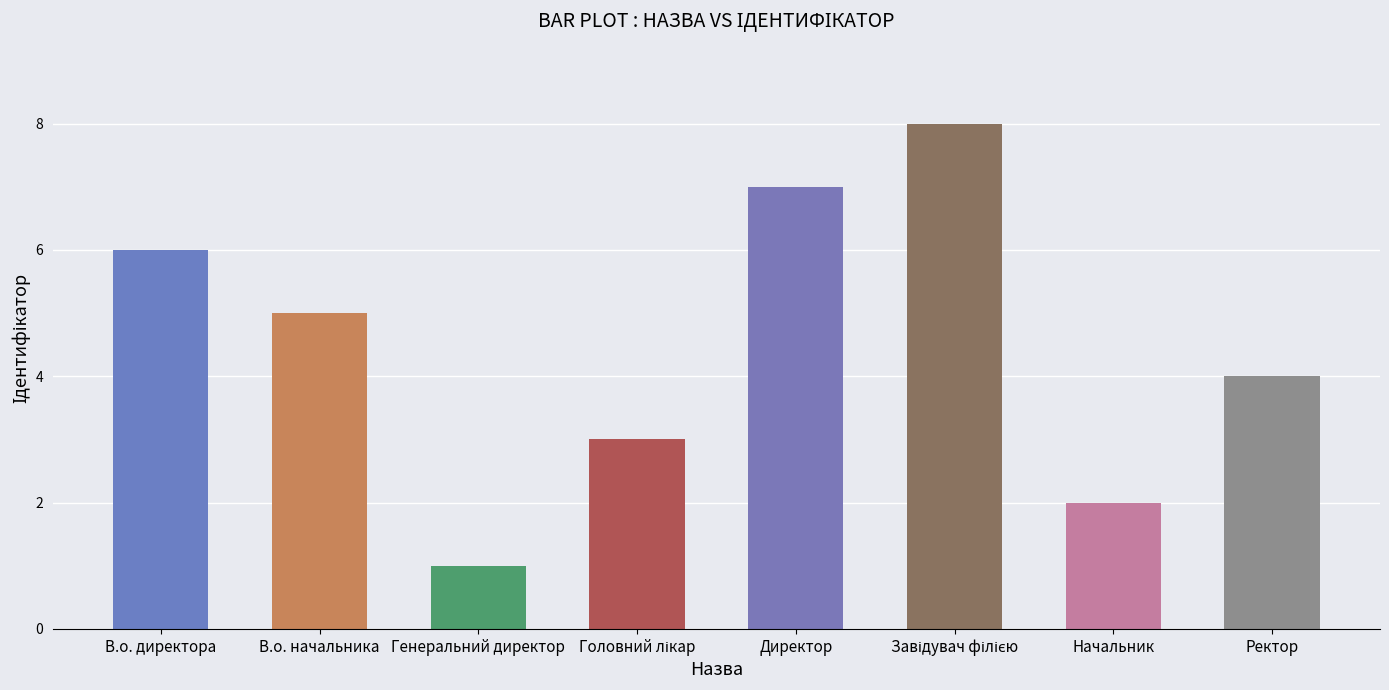

What is the change in value from Генеральний директор to Директор?

+6